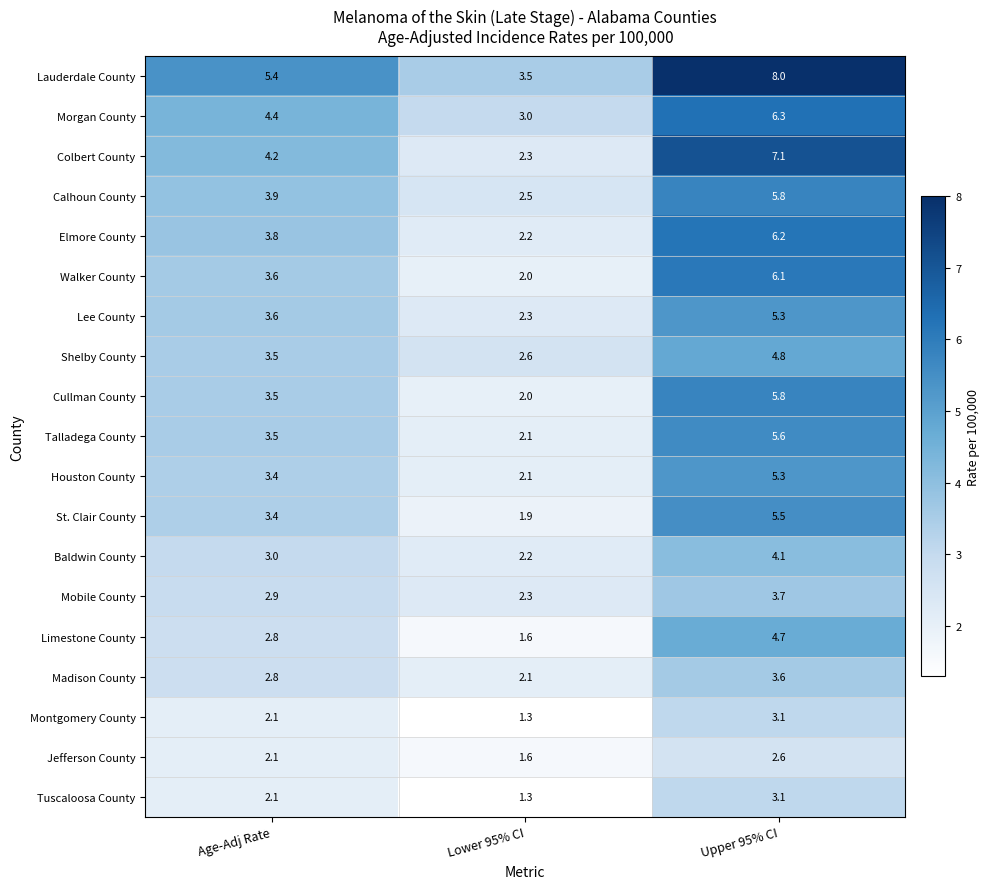

List the labels in order of Colbert County value, smallest first.

Lower 95% CI, Age-Adj Rate, Upper 95% CI